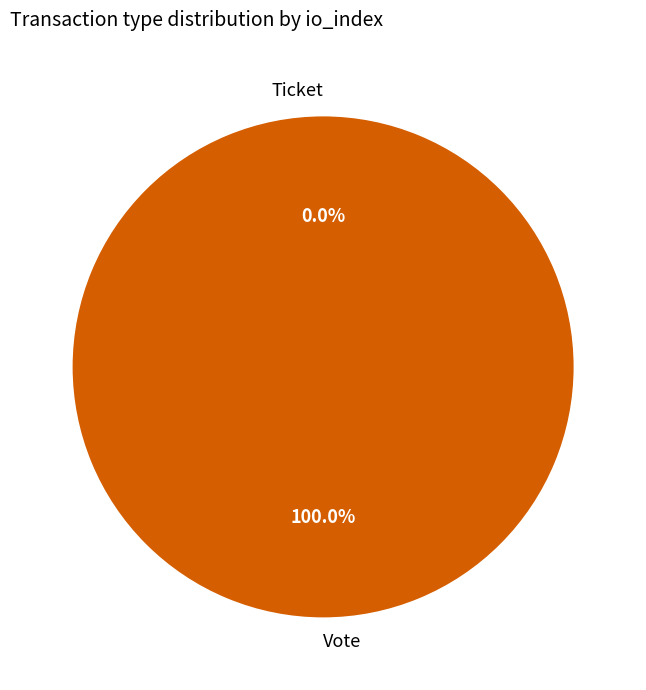

Combined, what portion of the pie is Vote and Ticket?

100.0%